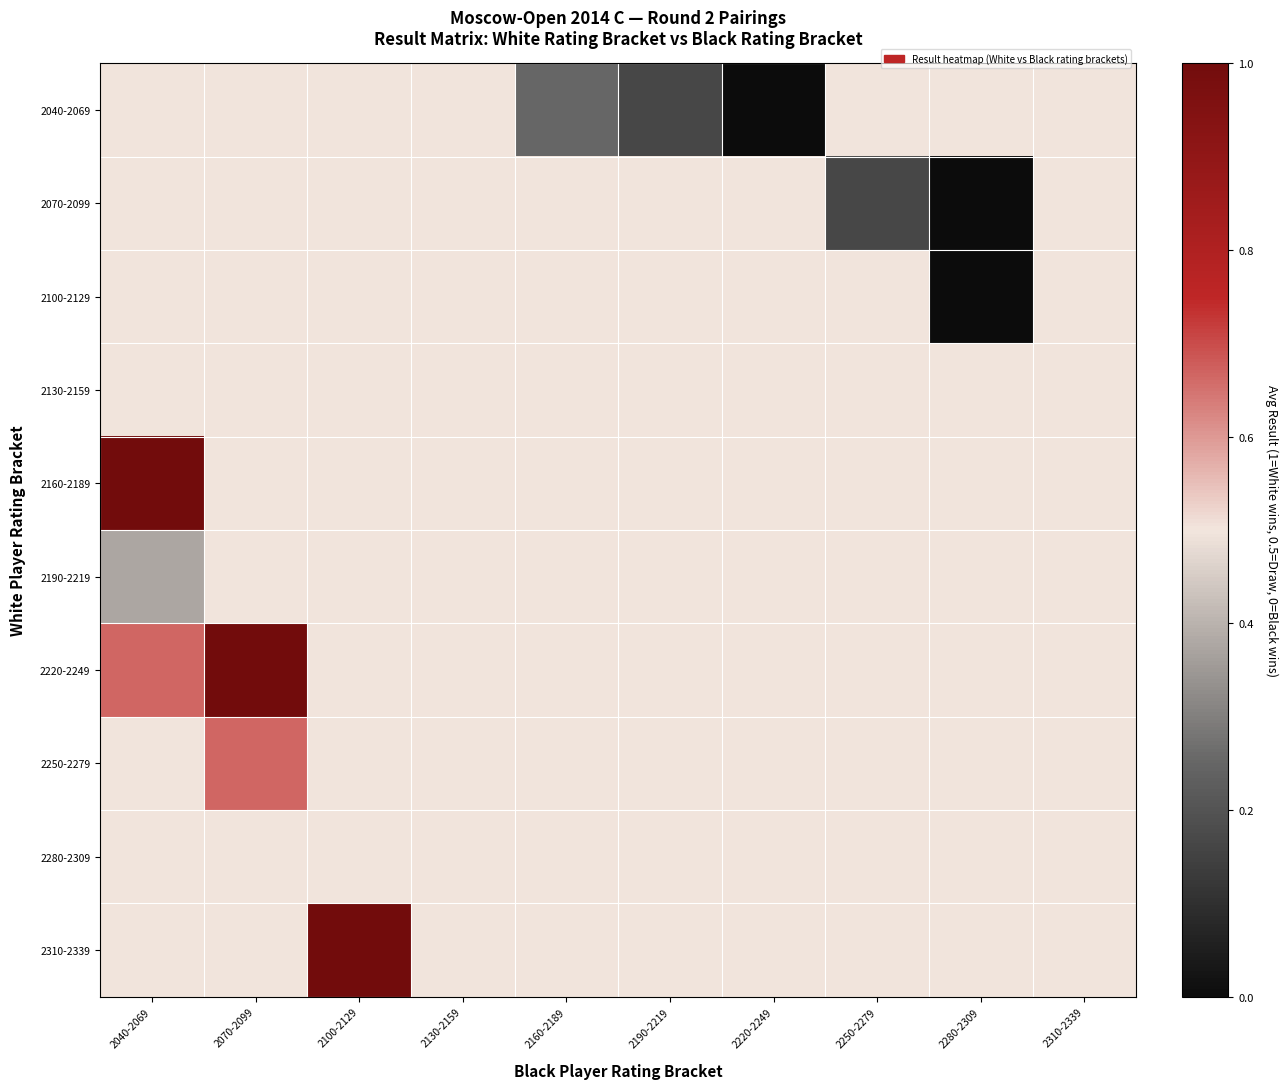

What is the greatest value displayed?

1.0